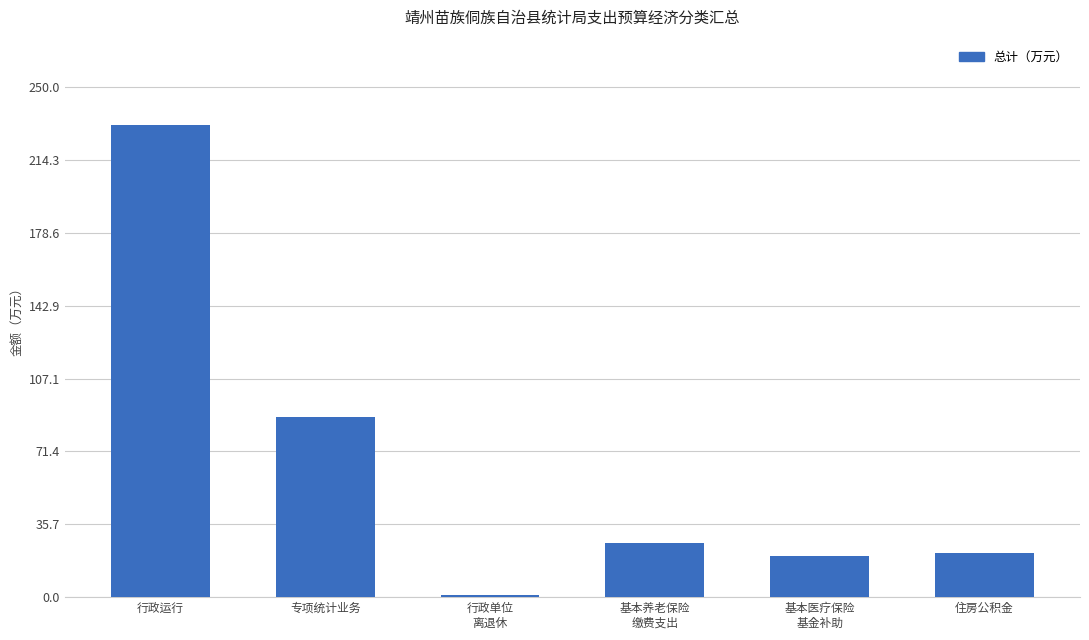

Reading right to left, transcribe all the data shown in this chart.

住房公积金=21.9	基本医疗保险
基金补助=20.2	基本养老保险
缴费支出=26.5	行政单位
离退休=1.2	专项统计业务=88.5	行政运行=231.7